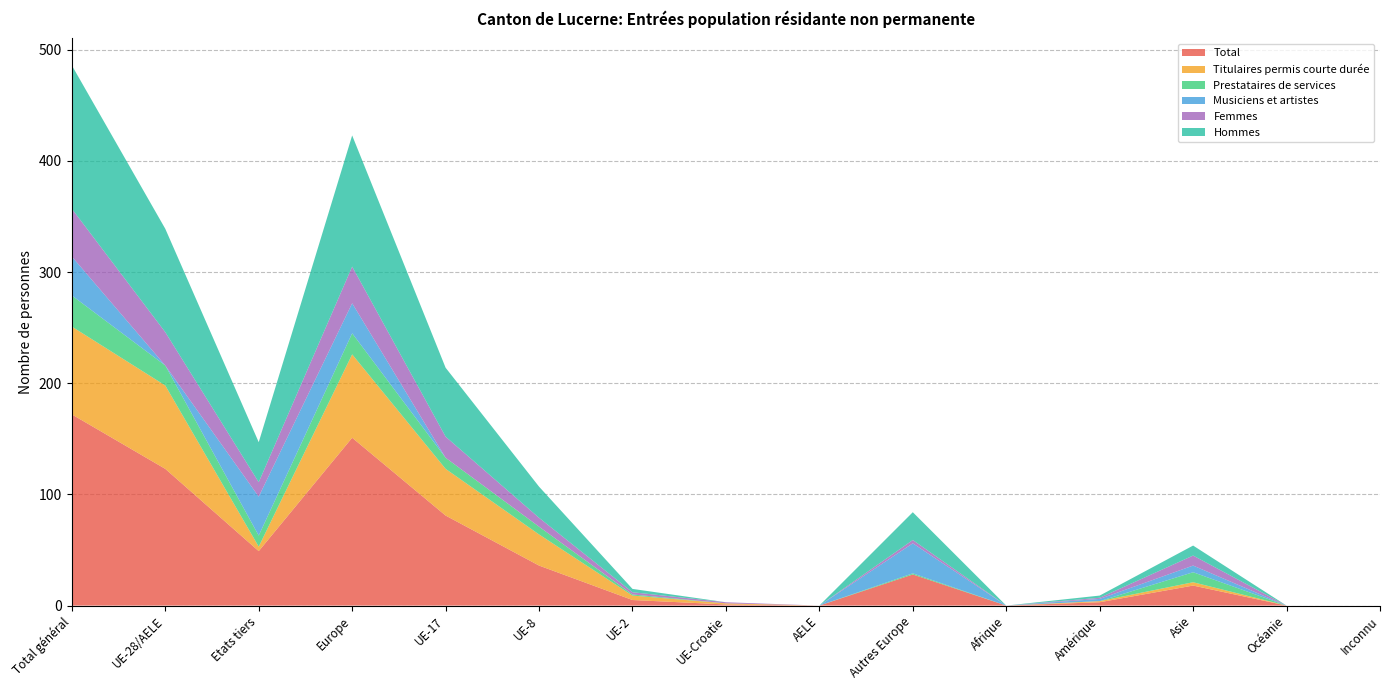

Reading left to right, extract all data points from this chart.

Total: Total général=172	UE-28/AELE=123	Etats tiers=49	Europe=151	UE-17=81	UE-8=36	UE-2=5	UE-Croatie=1	AELE=0	Autres Europe=28	Afrique=0	Amérique=3	Asie=18	Océanie=0	Inconnu=0
Titulaires permis courte durée: Total général=79	UE-28/AELE=75	Etats tiers=4	Europe=75	UE-17=42	UE-8=28	UE-2=4	UE-Croatie=1	AELE=0	Autres Europe=0	Afrique=0	Amérique=1	Asie=3	Océanie=0	Inconnu=0
Prestataires de services: Total général=28	UE-28/AELE=18	Etats tiers=10	Europe=19	UE-17=10	UE-8=7	UE-2=1	UE-Croatie=0	AELE=0	Autres Europe=1	Afrique=0	Amérique=0	Asie=9	Océanie=0	Inconnu=0
Musiciens et artistes: Total général=35	UE-28/AELE=0	Etats tiers=35	Europe=27	UE-17=0	UE-8=0	UE-2=0	UE-Croatie=0	AELE=0	Autres Europe=27	Afrique=0	Amérique=2	Asie=6	Océanie=0	Inconnu=0
Femmes: Total général=43	UE-28/AELE=30	Etats tiers=13	Europe=33	UE-17=19	UE-8=8	UE-2=2	UE-Croatie=1	AELE=0	Autres Europe=3	Afrique=0	Amérique=1	Asie=9	Océanie=0	Inconnu=0
Hommes: Total général=129	UE-28/AELE=93	Etats tiers=36	Europe=118	UE-17=62	UE-8=28	UE-2=3	UE-Croatie=0	AELE=0	Autres Europe=25	Afrique=0	Amérique=2	Asie=9	Océanie=0	Inconnu=0